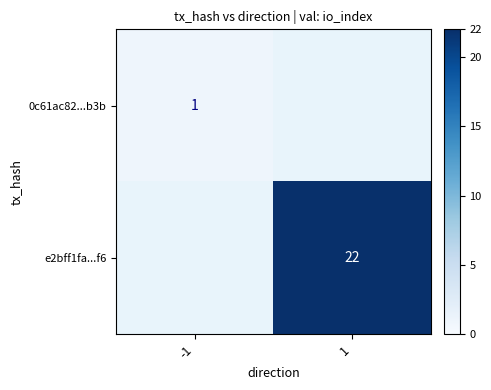

Is it true that e2bff1fa...f6 equals 14 at 1?

False